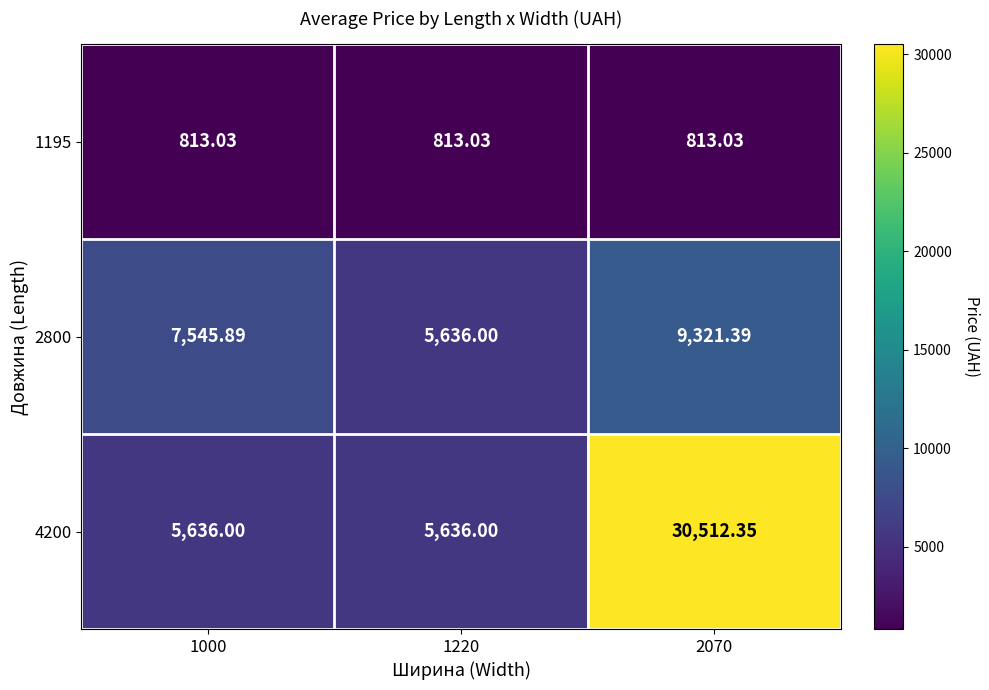

Which series has the largest total across all categories?

4200